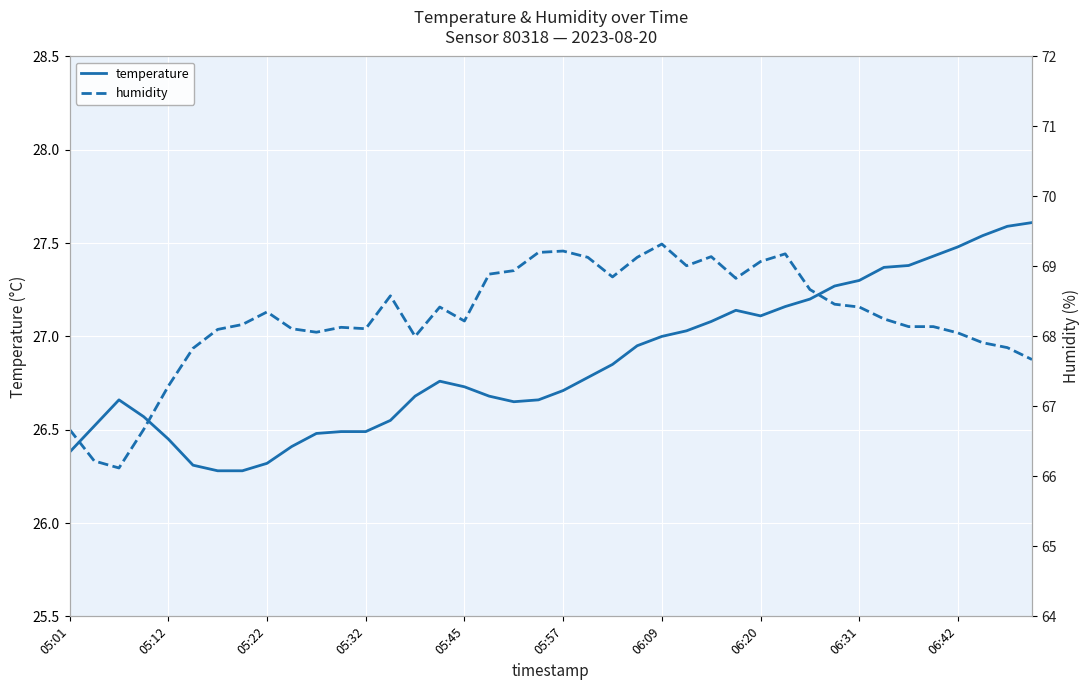

Which series has the largest total across all categories?

humidity